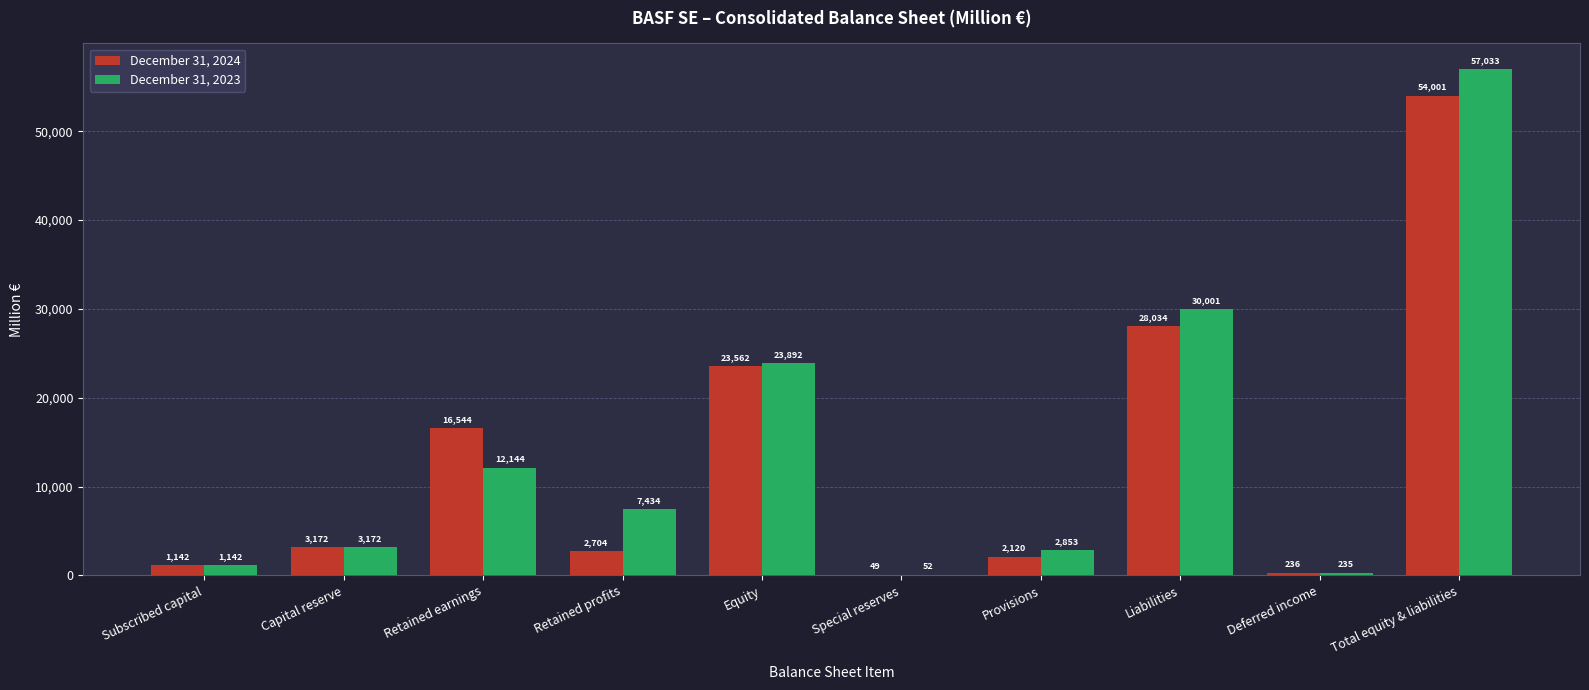

Which series has the largest range (max minus min)?

December 31, 2023